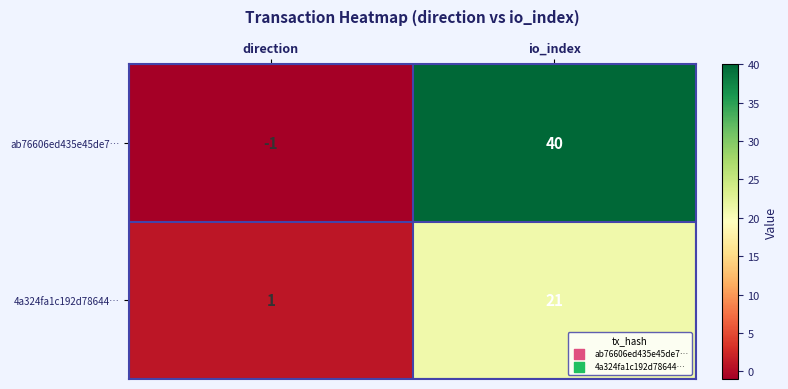

What is the sum of the ab76606ed435e45de7… values at direction and io_index?

39